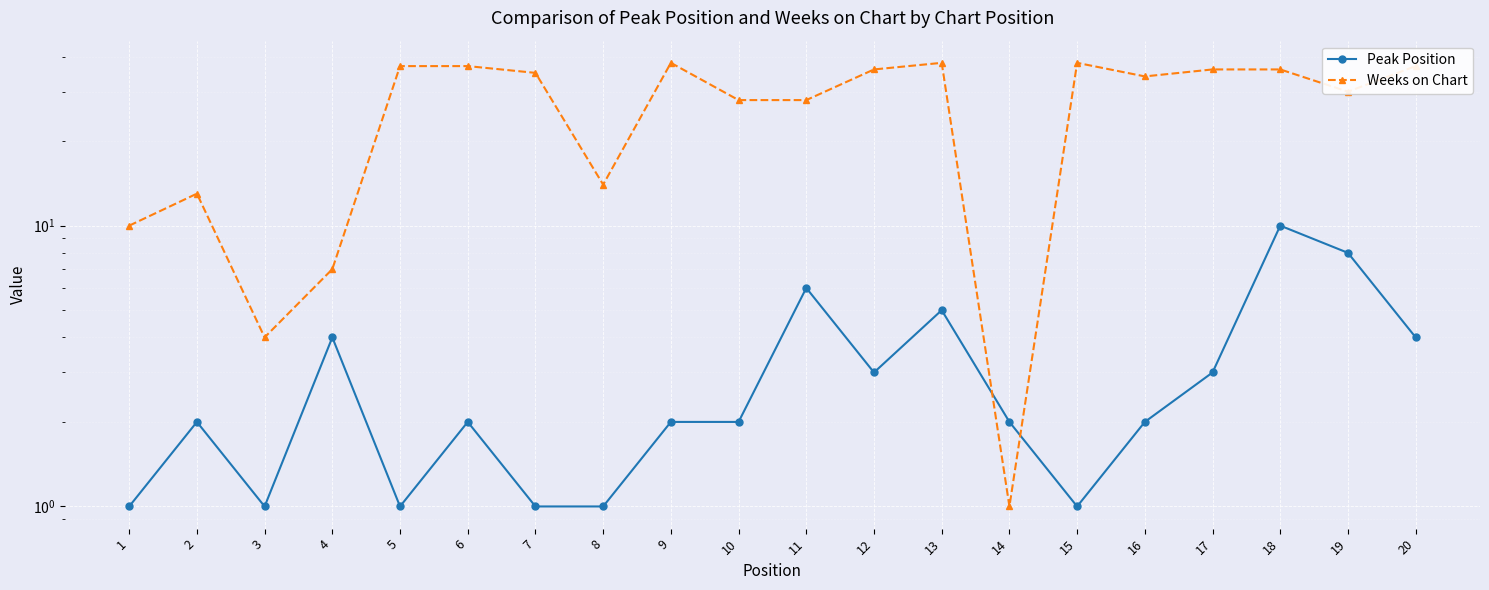

Which series has the widest spread of values?

Weeks on Chart